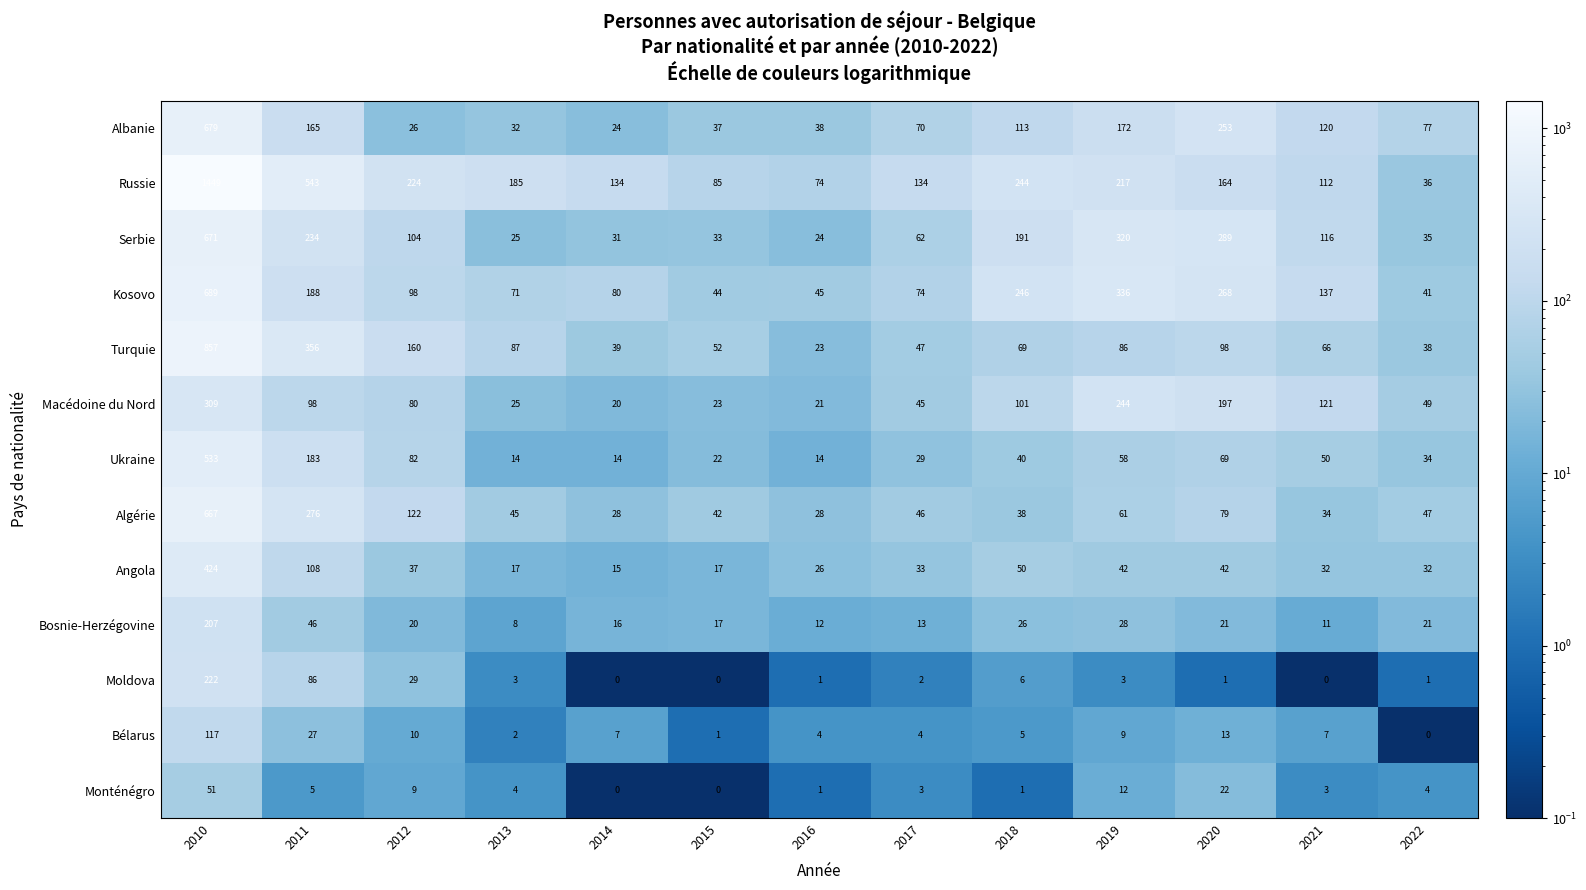

True or false: Ukraine has a value of 14 at 2013.

True